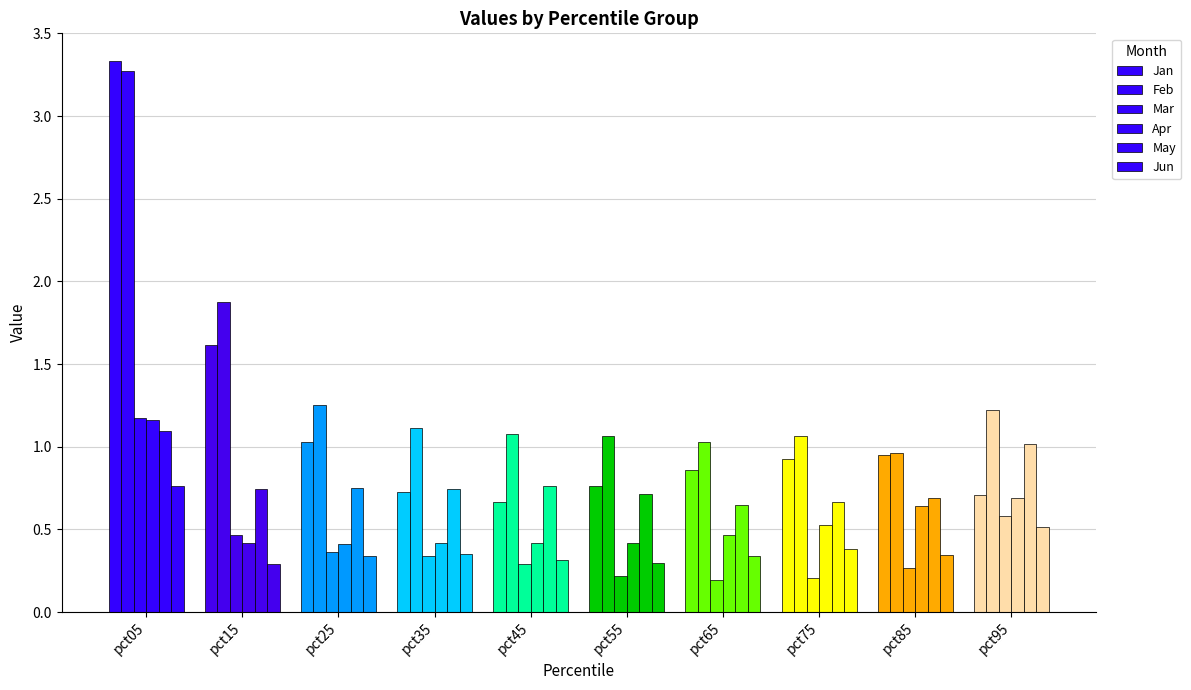

How many series are shown in this chart?

6